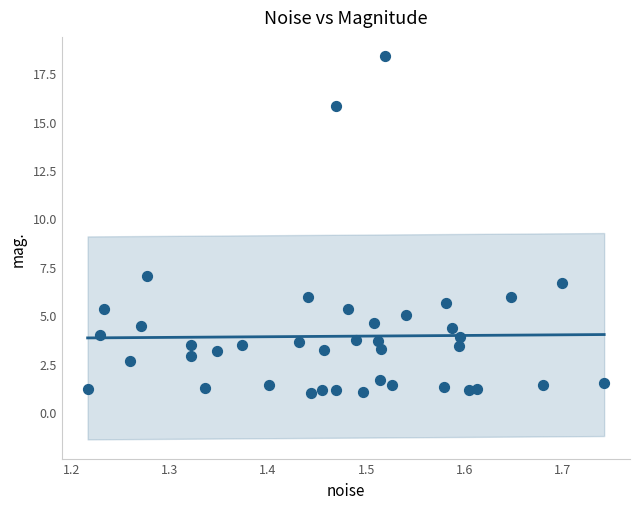

What is the range of X values (max minus min)?

0.5